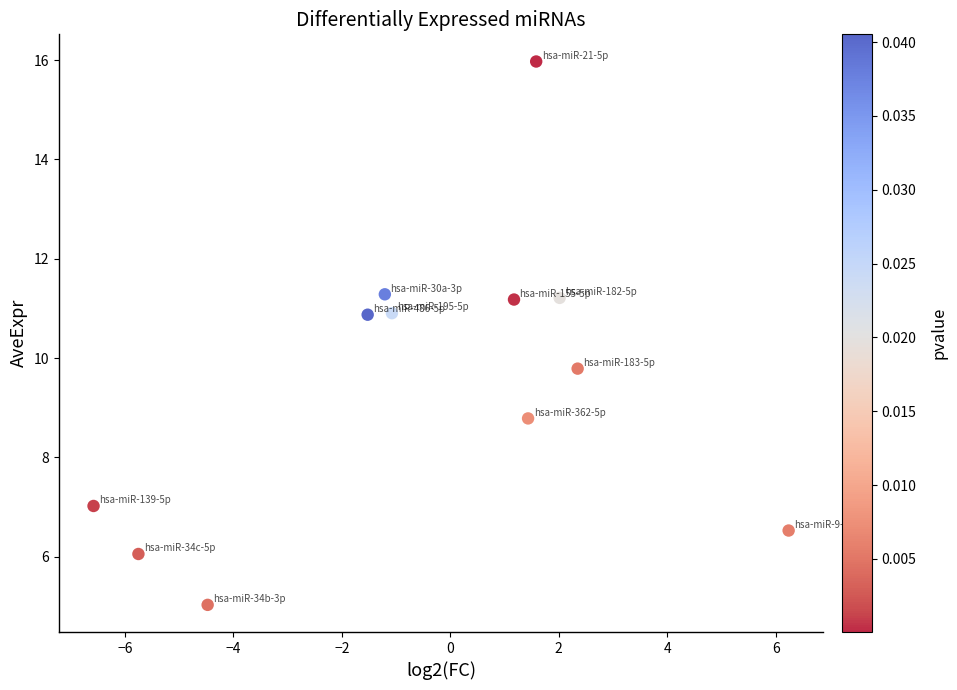

What Y value in the scatter plot is closest to 10?

9.8